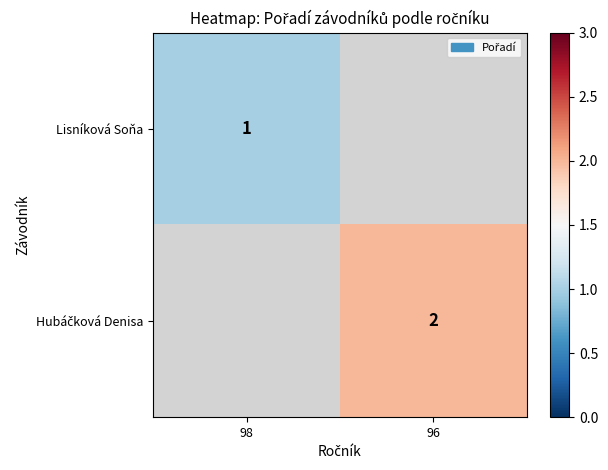

At how many categories does at least one series exceed 1?

1